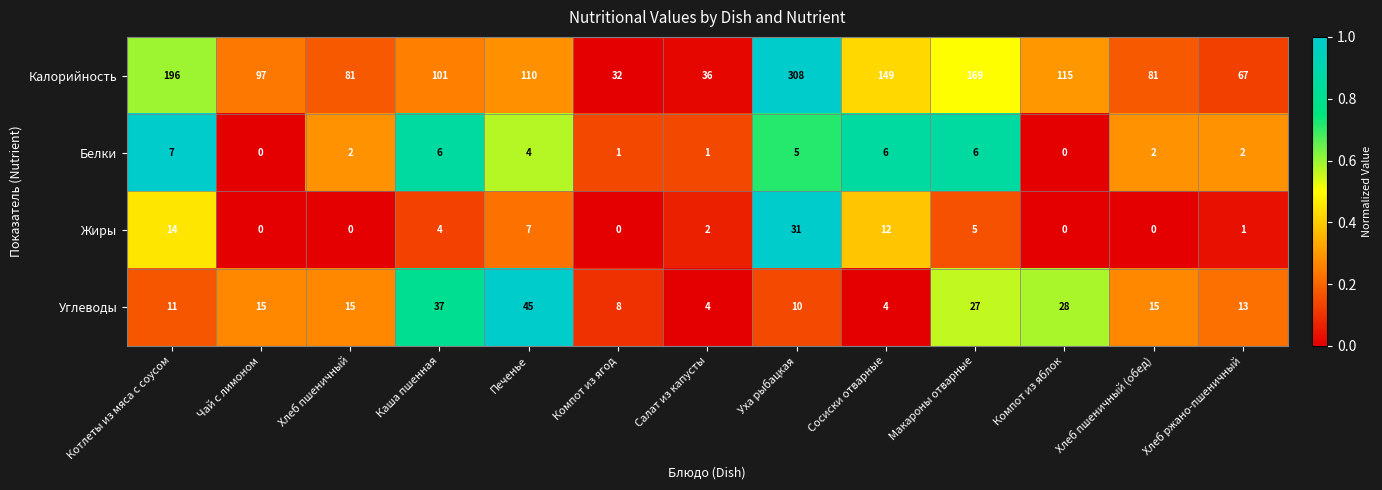

Which series has the widest spread of values?

Калорийность